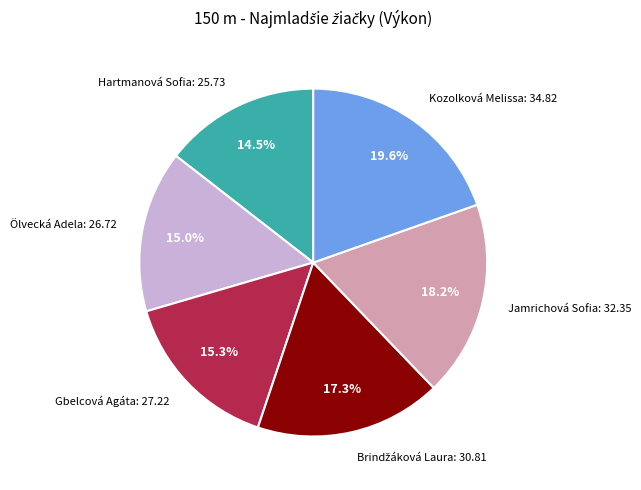

Count the number of slices in the pie.

6